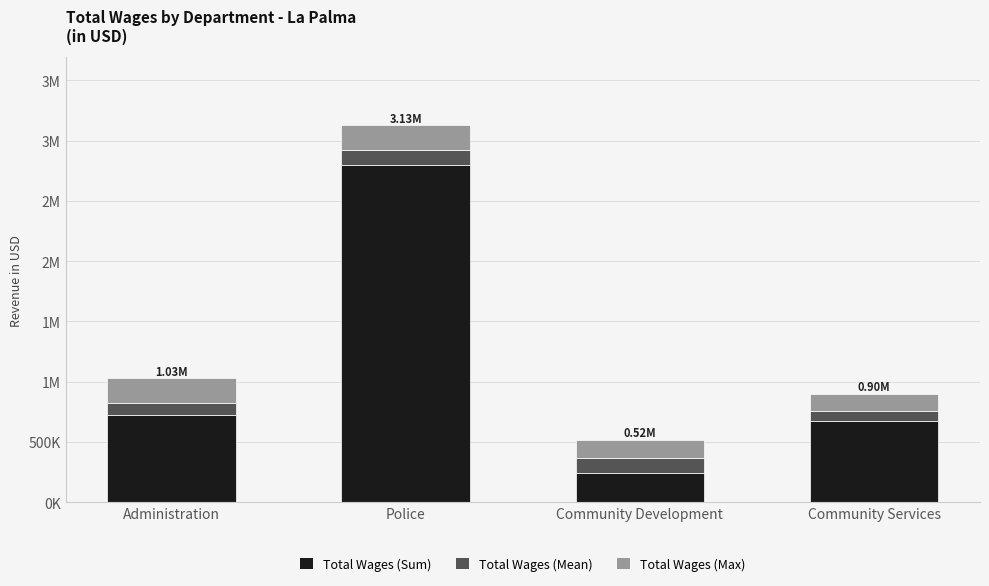

Are the bars grouped side by side (vs. stacked)?

No